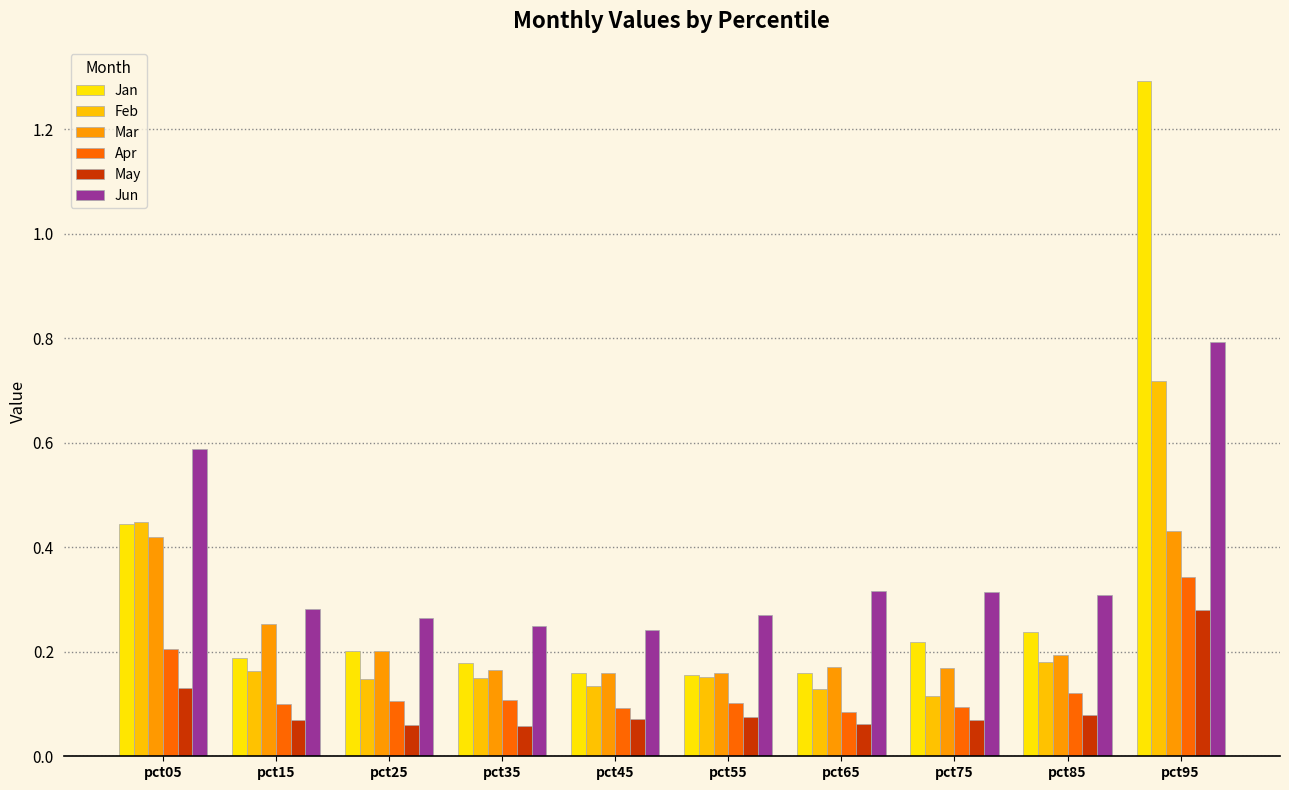

Is it true that Jun equals 0.3 at pct85?

True